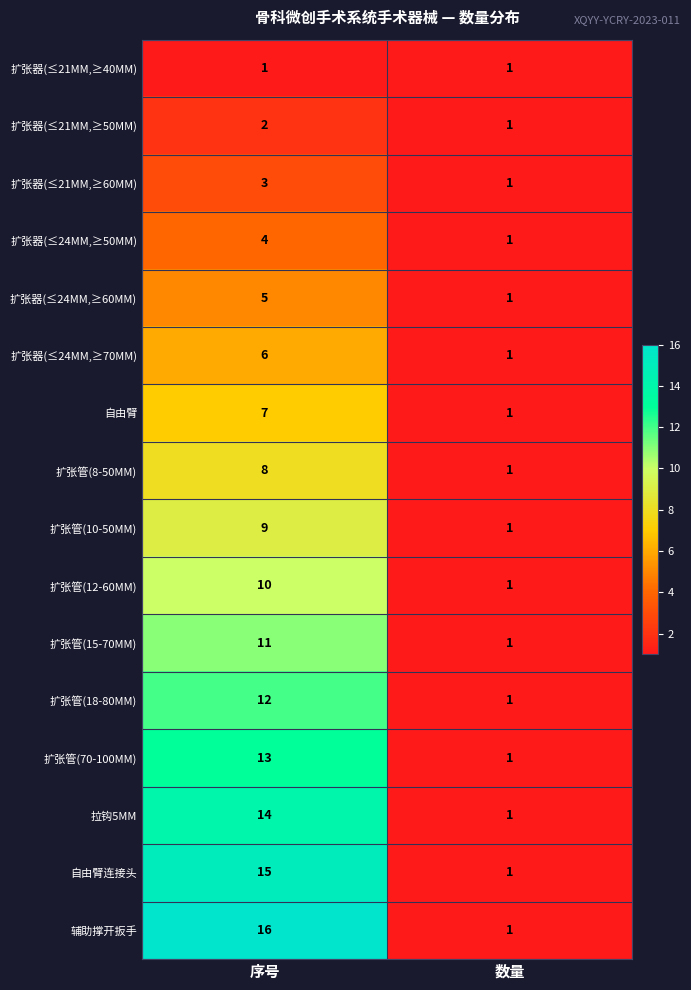

At which category is the sum across all series the highest?

序号